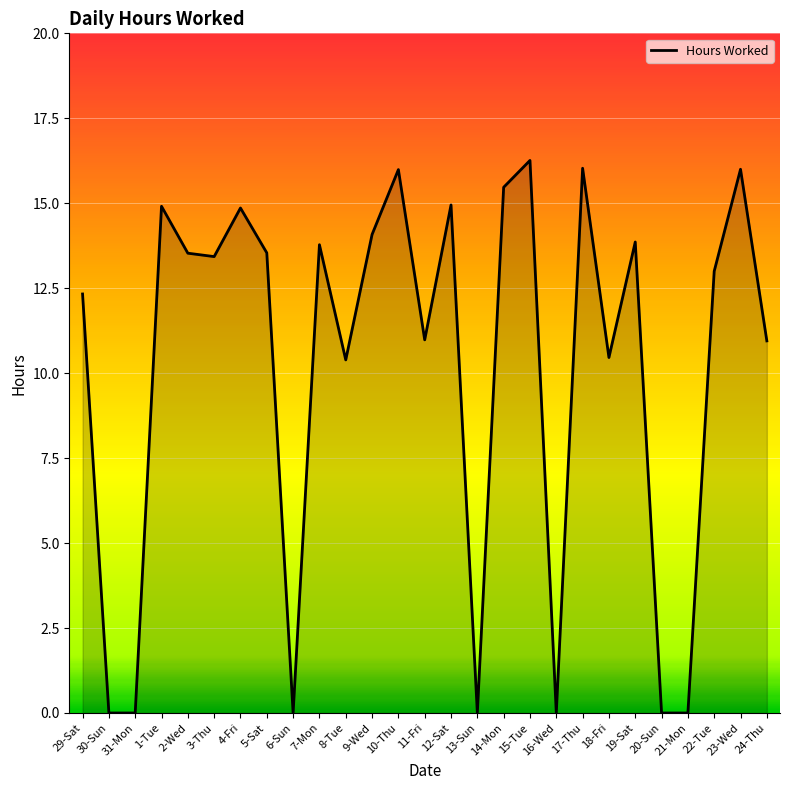

What position from the right is 6-Sun?

19